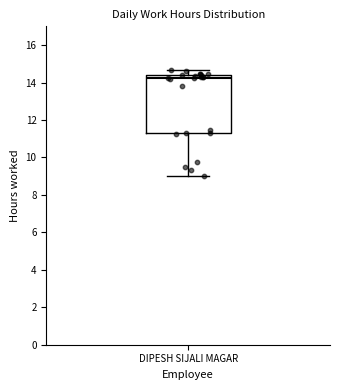

Read this box plot against the y-axis: the position of the median line, the range covered by the box, and the ends of both whiskers. The values are not printed on the chart, so give them approximately, as read against the axis.

median 14.2, box 11.2 to 14.4, whiskers 9.0 to 14.6